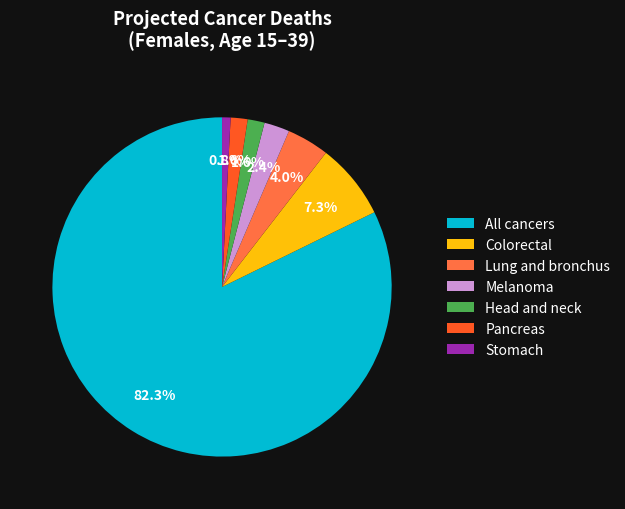

Count the number of slices in the pie.

7